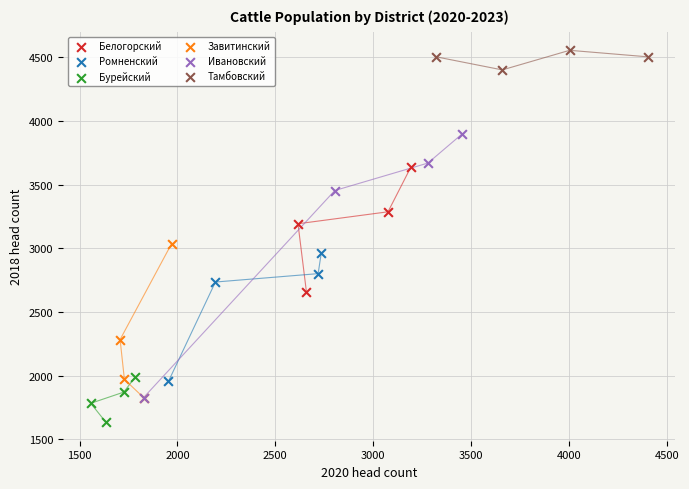

Which series contains the highest Y value?

Тамбовский